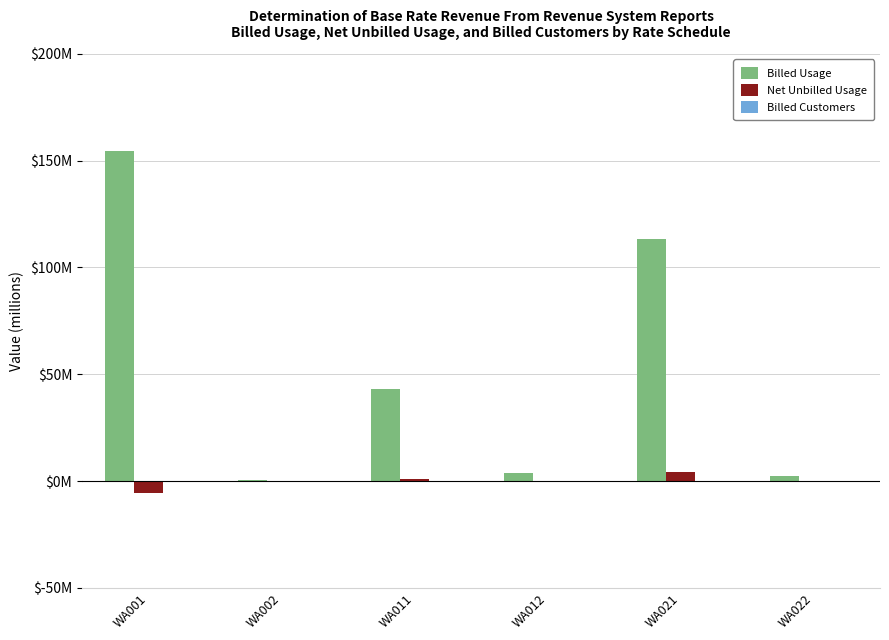

Does the chart contain stacked bars?

No